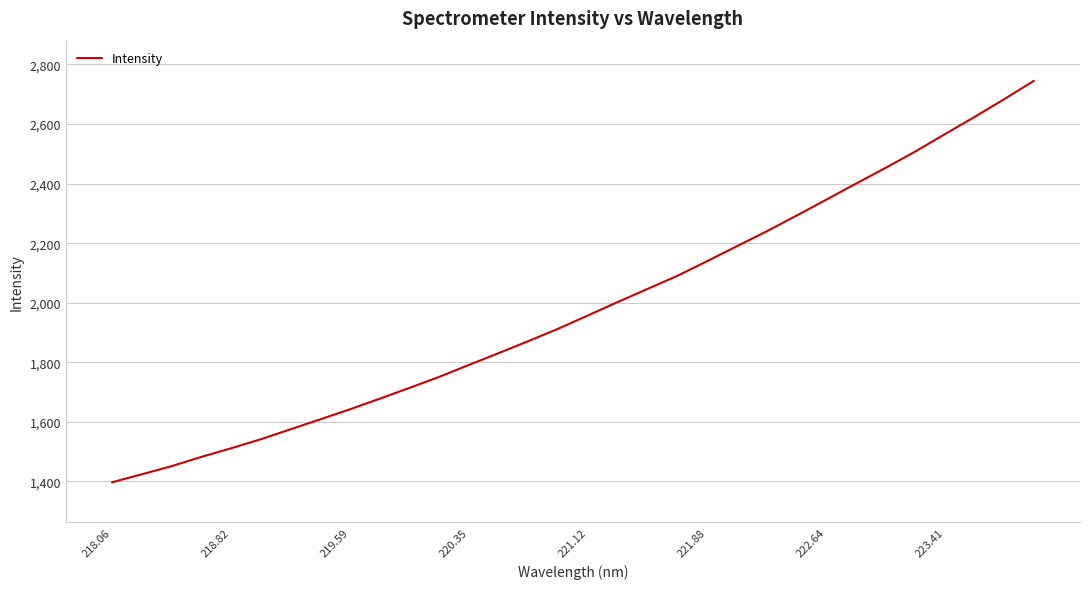

What is the minimum value shown in the chart?

1396.8